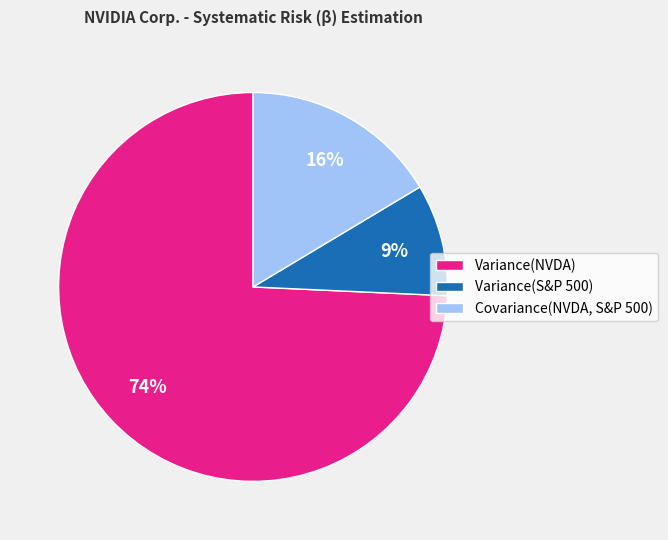

Does any single category account for the majority?

Yes